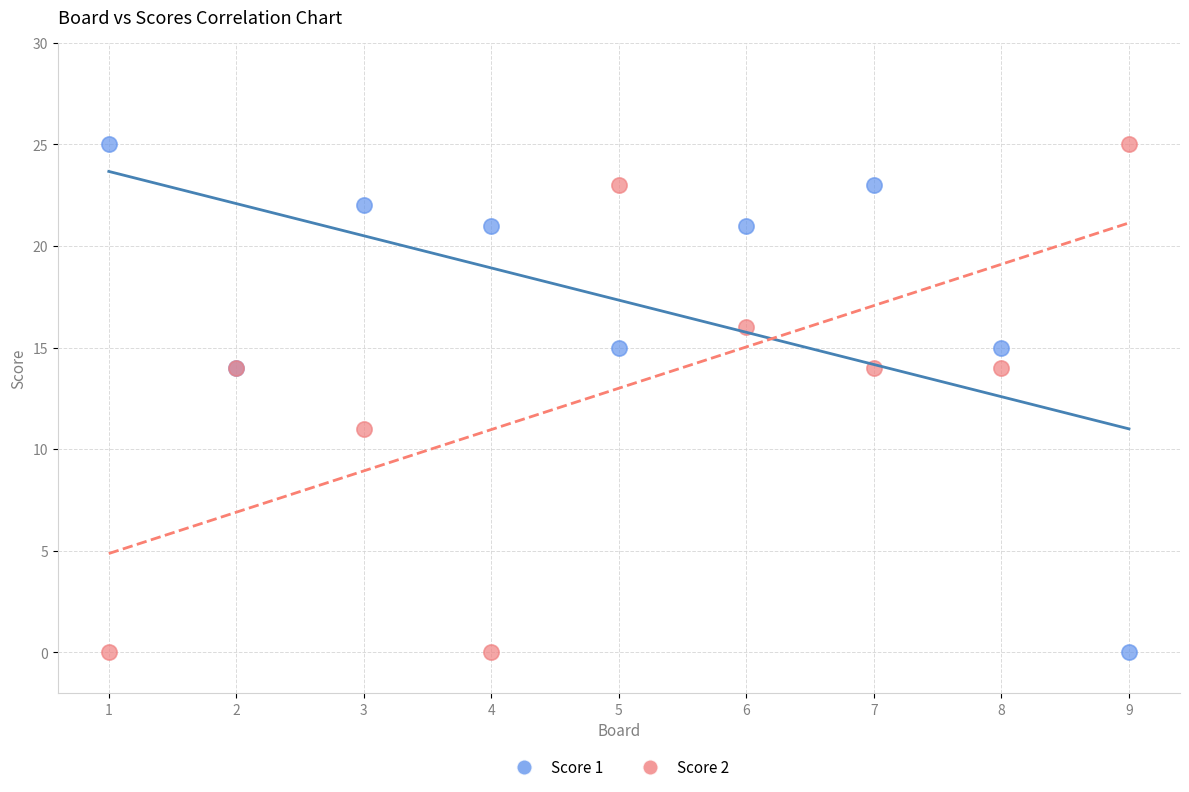

What are all the series names shown in the legend?

Score 1, Score 2